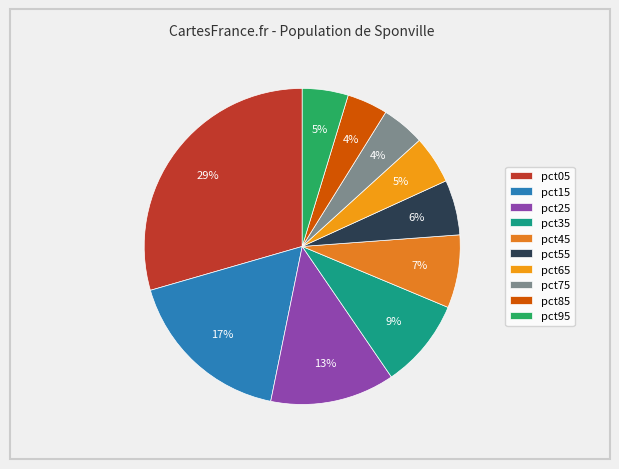

To the nearest percent, what percentage of the pie is pct05?

29%